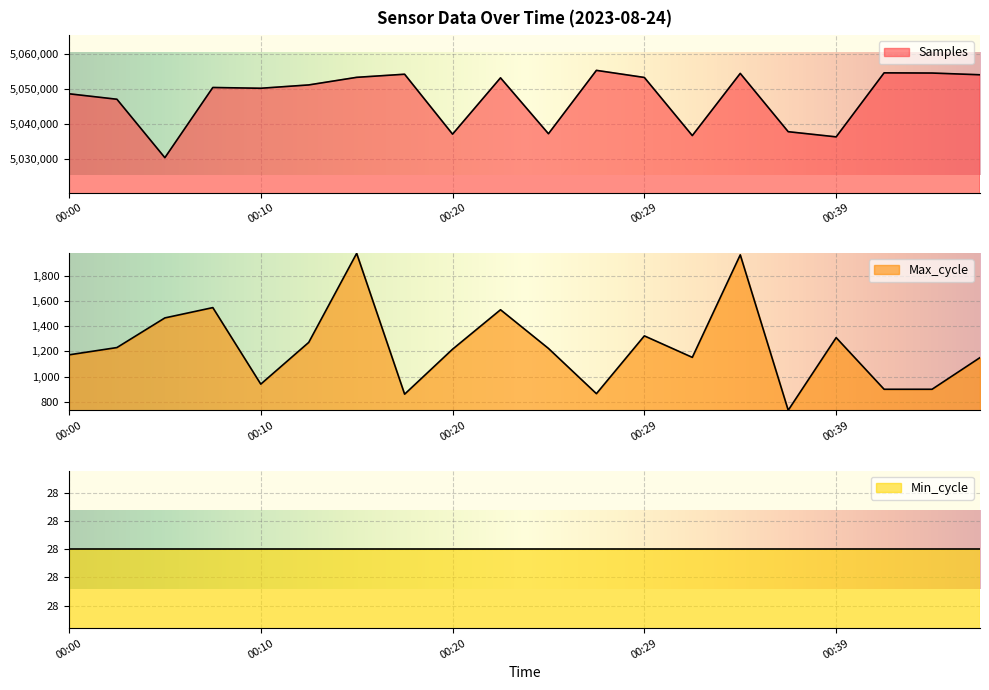

Between 00:44 and 00:46, which is larger?

00:44